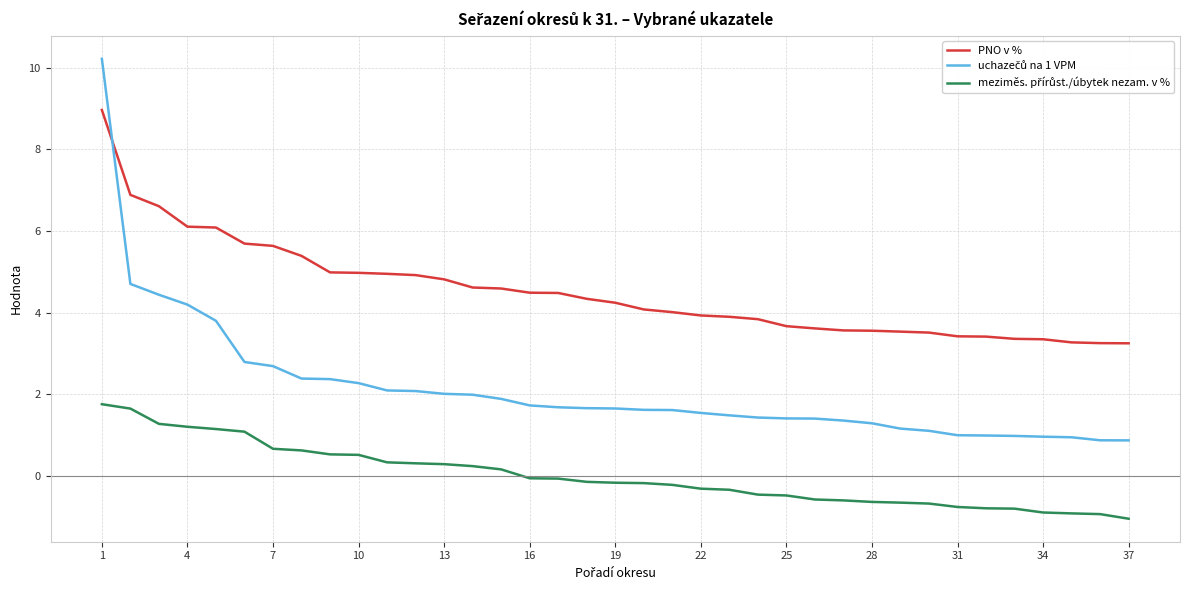

How many lines are shown in the chart?

3